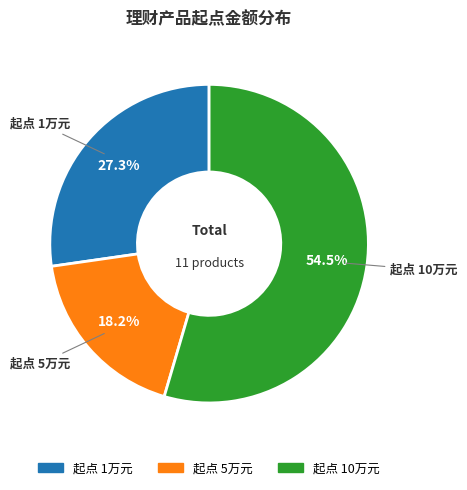

To the nearest percent, what is the average slice percentage?

33%